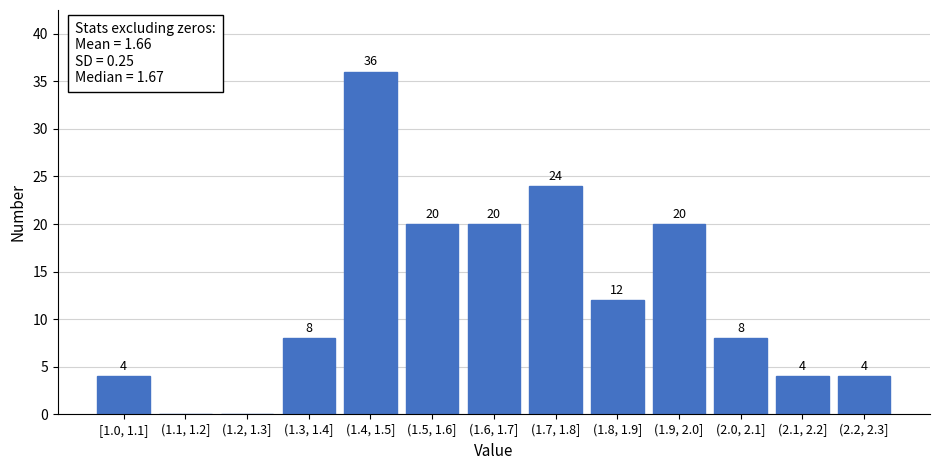

Reading right to left, list all the values displayed in this chart.

(2.2, 2.3]=4	(2.1, 2.2]=4	(2.0, 2.1]=8	(1.9, 2.0]=20	(1.8, 1.9]=12	(1.7, 1.8]=24	(1.6, 1.7]=20	(1.5, 1.6]=20	(1.4, 1.5]=36	(1.3, 1.4]=8	(1.2, 1.3]=0	(1.1, 1.2]=0	[1.0, 1.1]=4